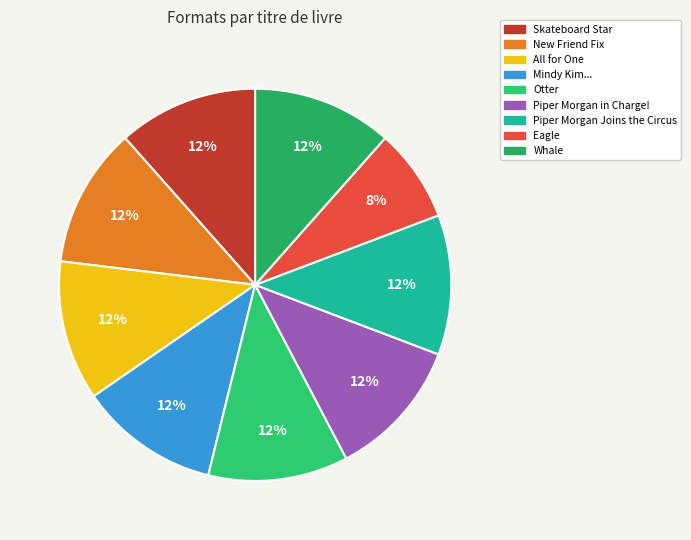

Is Piper Morgan in Charge! the majority of the pie?

No